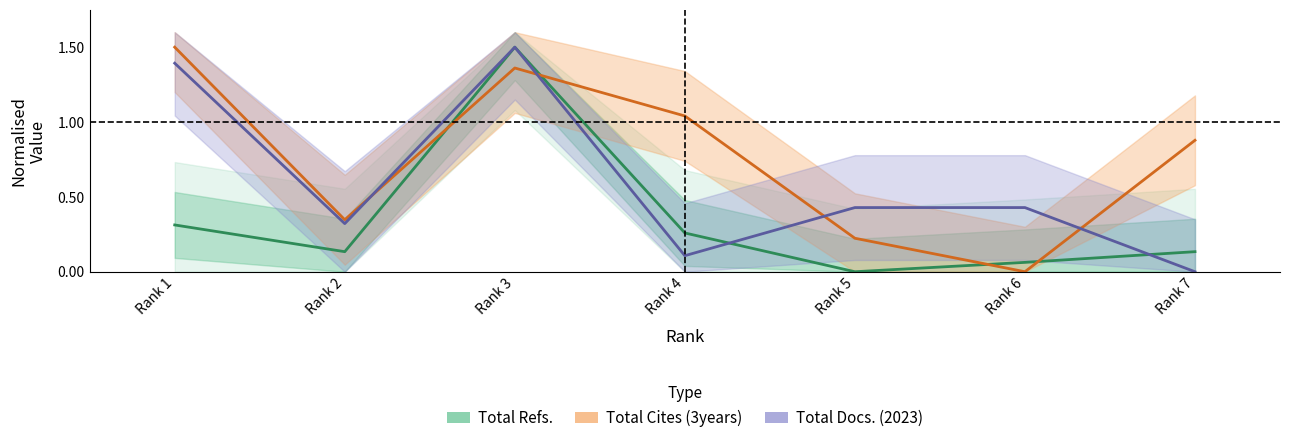

Between 2 and 5, which series saw the biggest shift?

Total Refs.